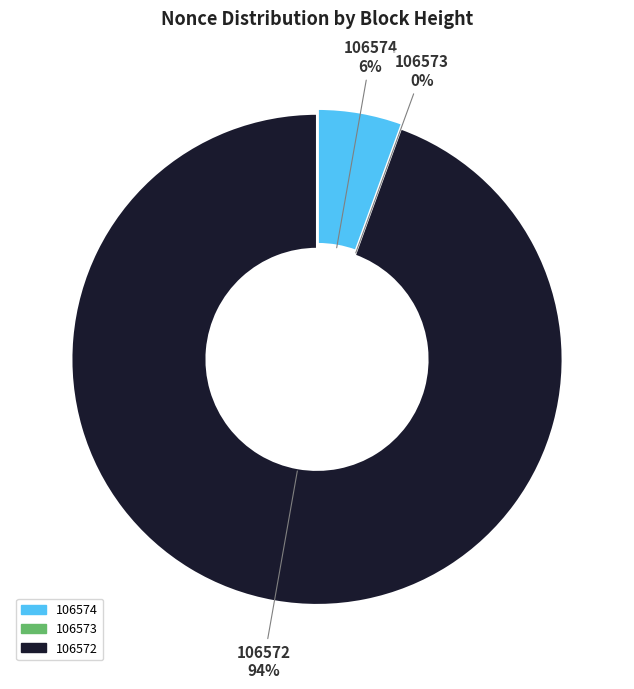

Which has a higher value, 106573 or 106574?

106574